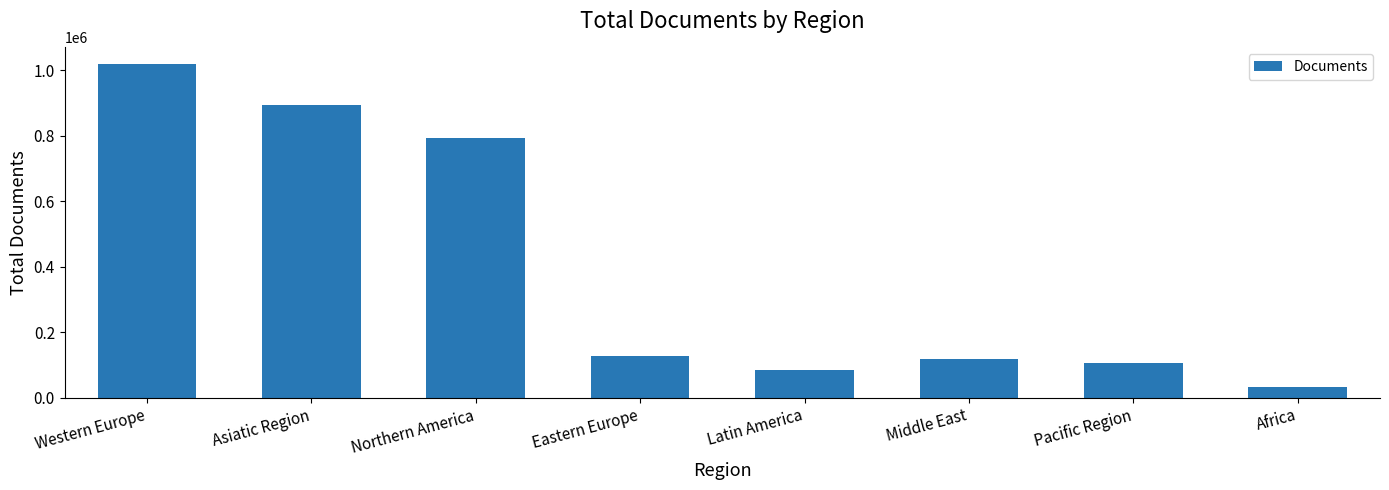

What position from the left is Western Europe?

1